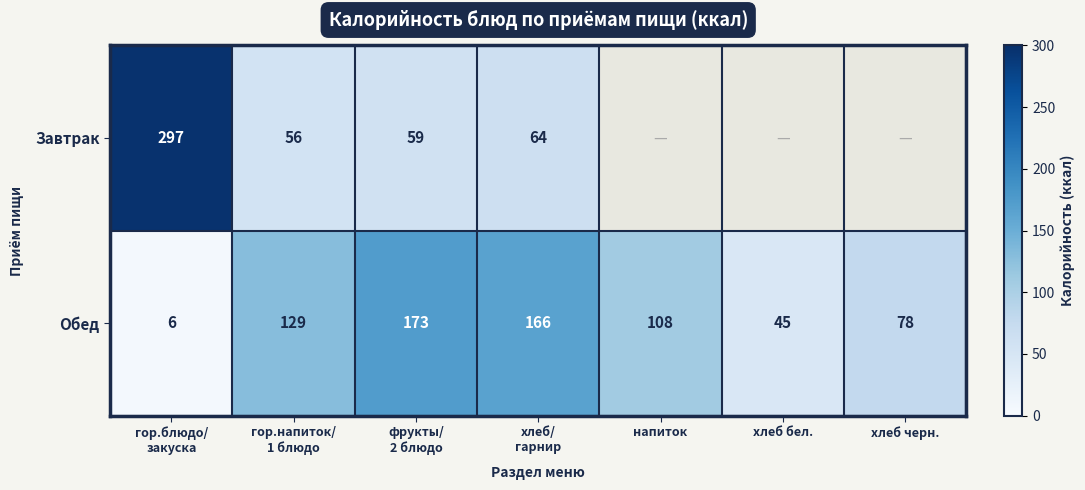

Is it true that Обед equals 45 at хлеб бел.?

True